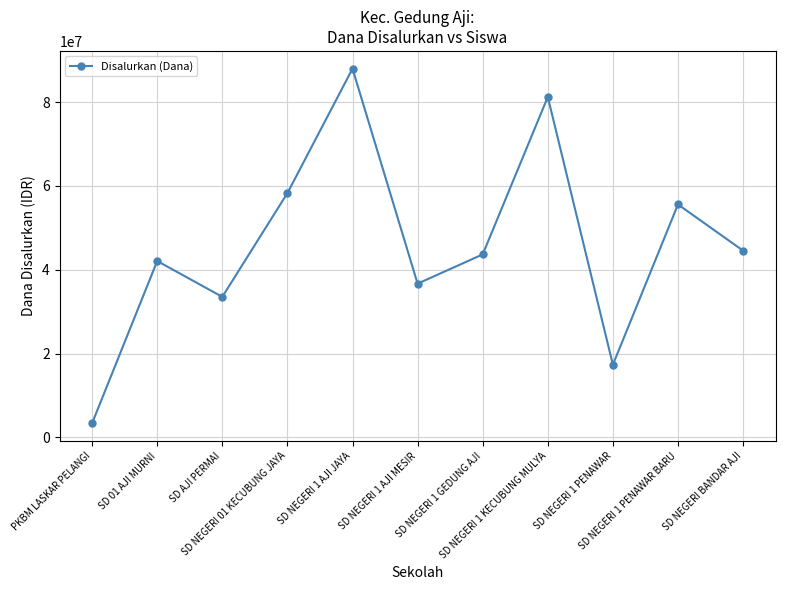

What is the smallest value displayed?

3375000